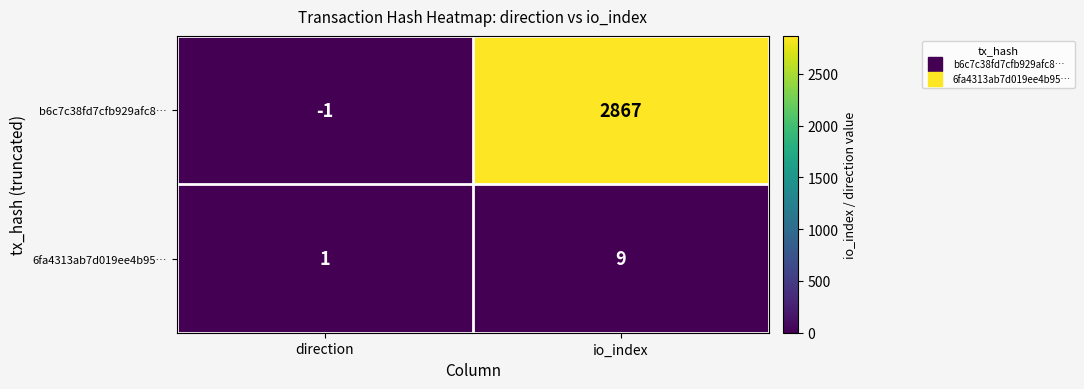

How many values in b6c7c38fd7cfb929afc8… are below zero?

1